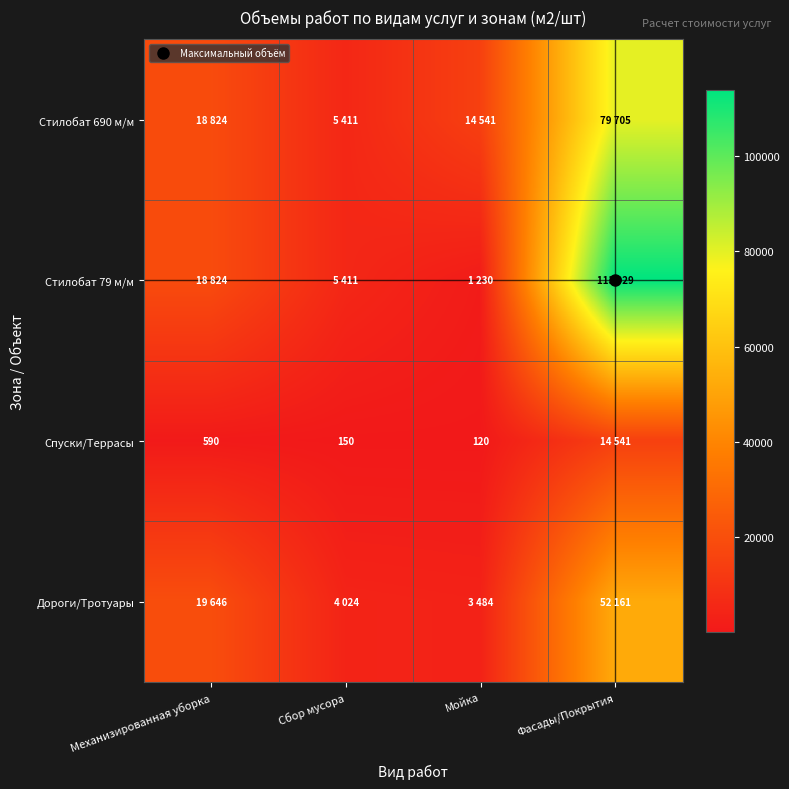

Is the value of Дороги/Тротуары at Фасады/Покрытия greater than the value of Стилобат 690 м/м at Фасады/Покрытия?

No